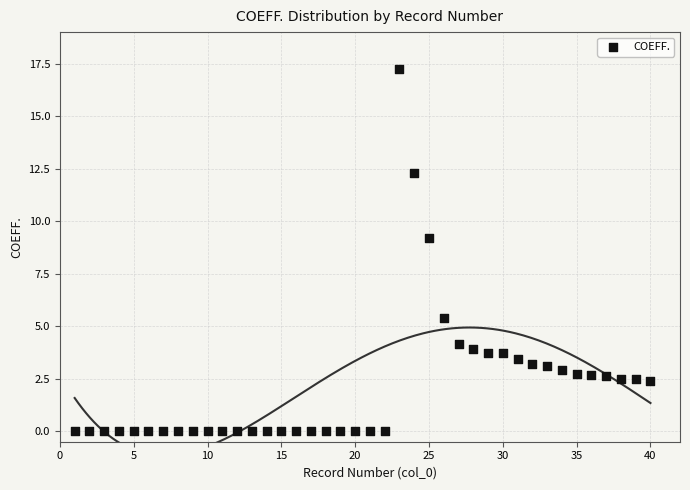

What is the range of X values (max minus min)?

39.0